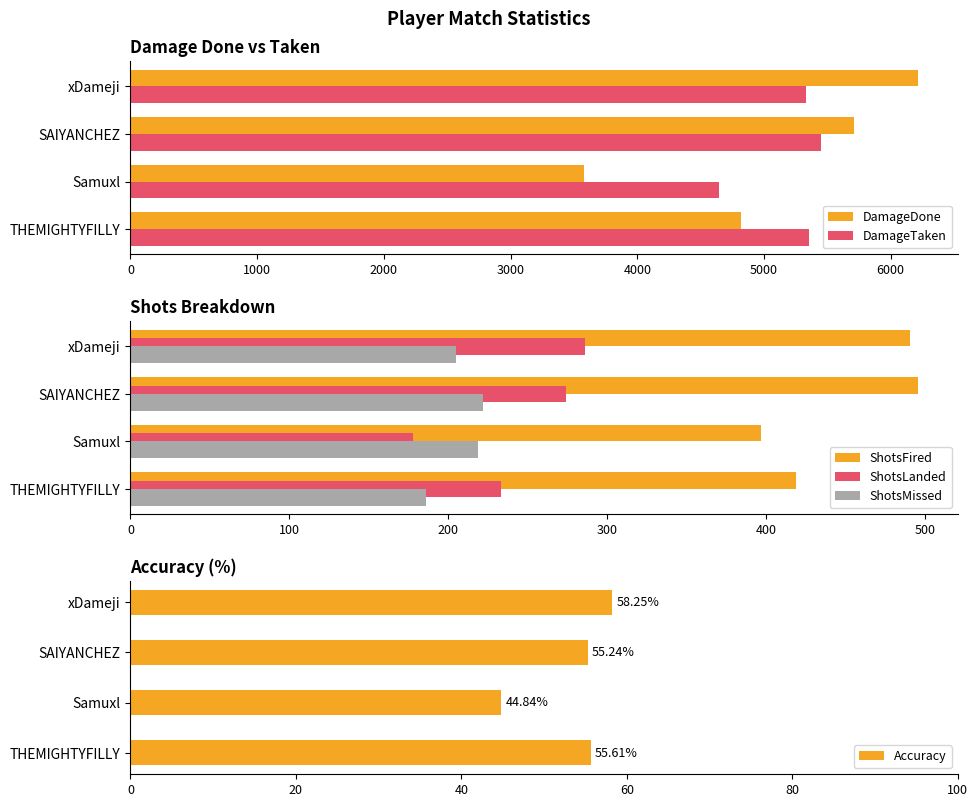

What is the highest value of the DamageTaken series?

5450